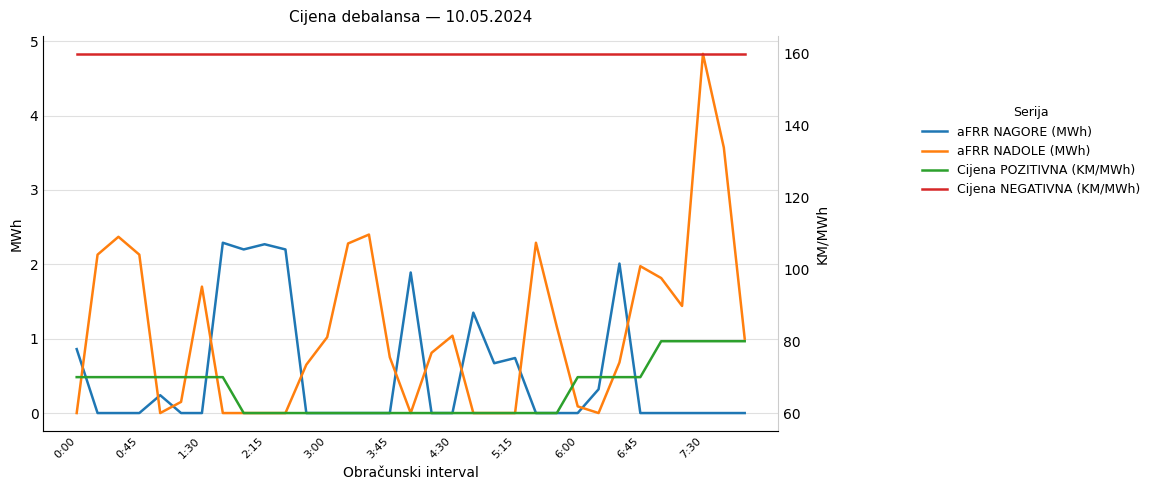

Which series changed the most between 23 and 30?

Cijena POZITIVNA (KM/MWh)